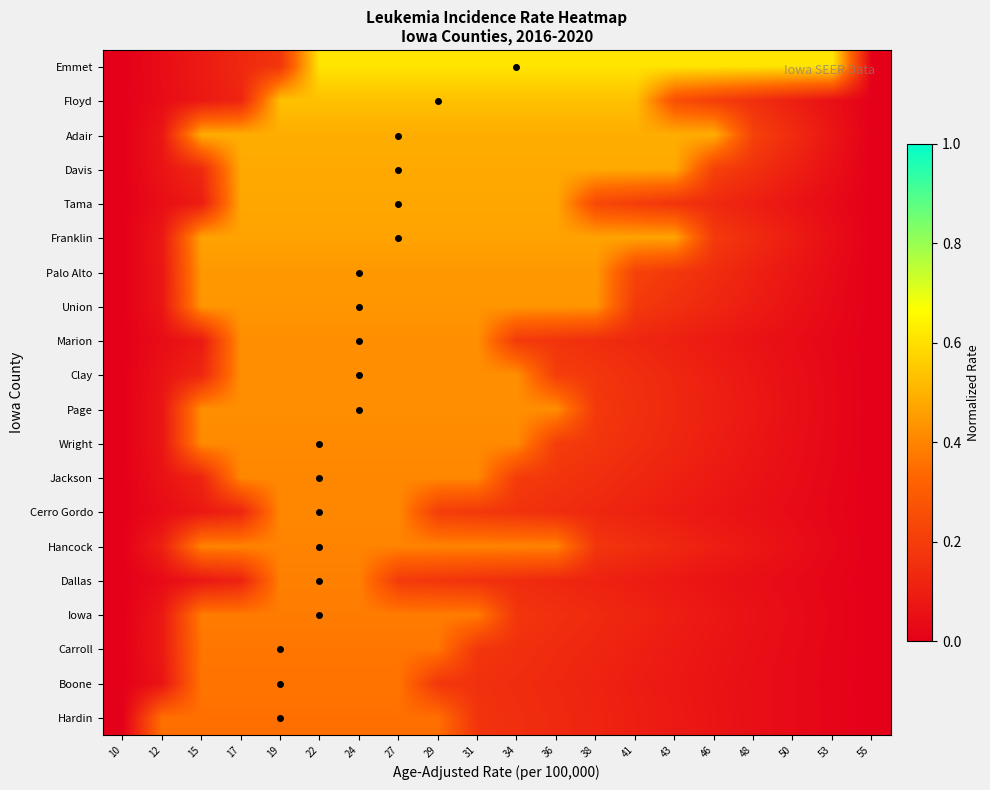

List the series in order of their peak value, lowest first.

Hardin, Boone, Carroll, Iowa, Dallas, Hancock, Jackson, Cerro Gordo, Wright, Page, Marion, Clay, Union, Palo Alto, Franklin, Tama, Davis, Adair, Floyd, Emmet